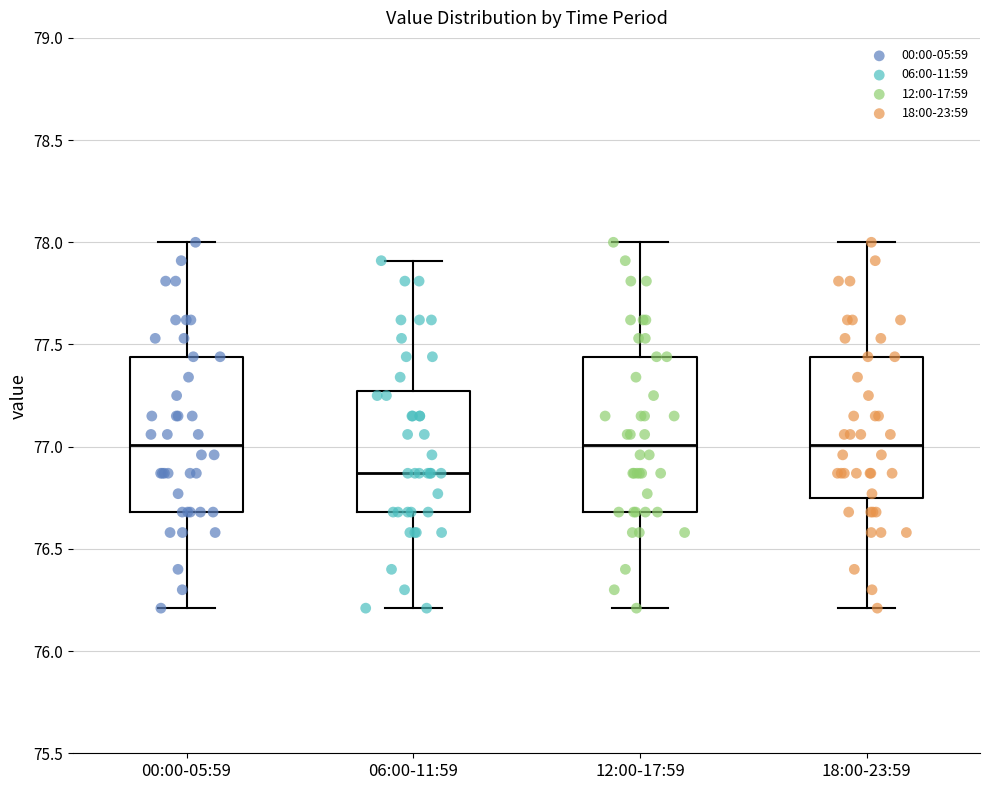

Reading left to right, transcribe this box plot: for each box, give where its median line is, the range the box spans, and where its two whiskers end, as read against the y-axis. The values are not printed on the chart, so give them approximately, as read against the axis.

00:00-05:59: median 77.00, box 76.70 to 77.45, whiskers 76.20 to 78.00
06:00-11:59: median 76.85, box 76.70 to 77.25, whiskers 76.20 to 77.90
12:00-17:59: median 77.00, box 76.70 to 77.45, whiskers 76.20 to 78.00
18:00-23:59: median 77.00, box 76.75 to 77.45, whiskers 76.20 to 78.00